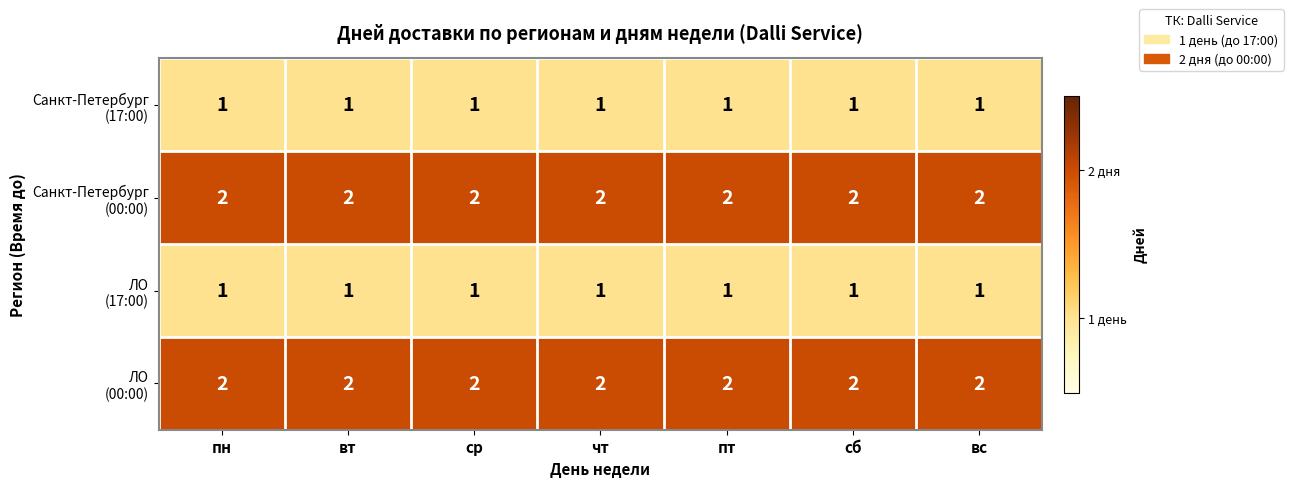

What is the total value across all series at вс?

6